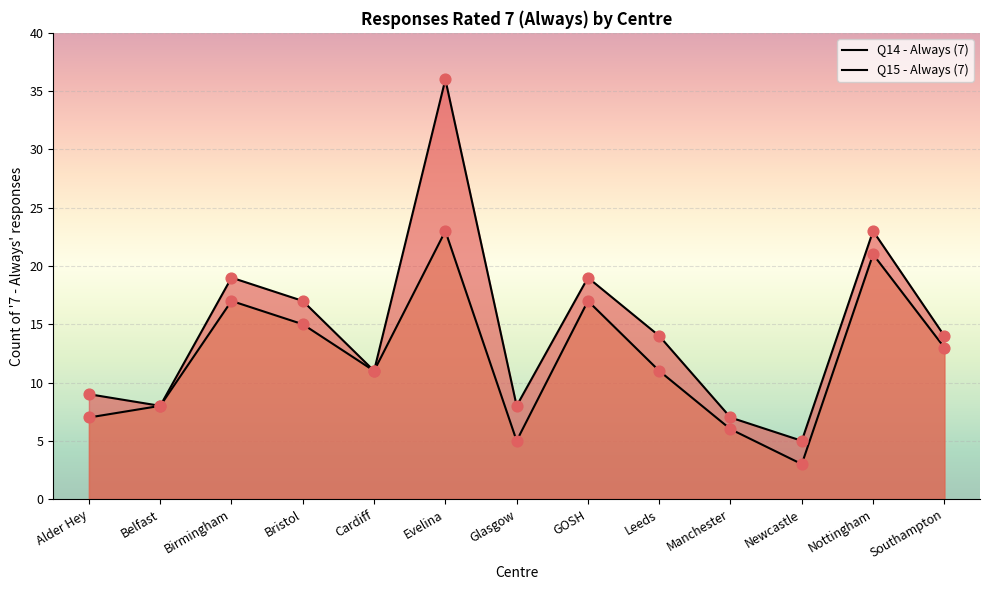

Which series has the largest Y range (max minus min)?

Q14 - Always (7)